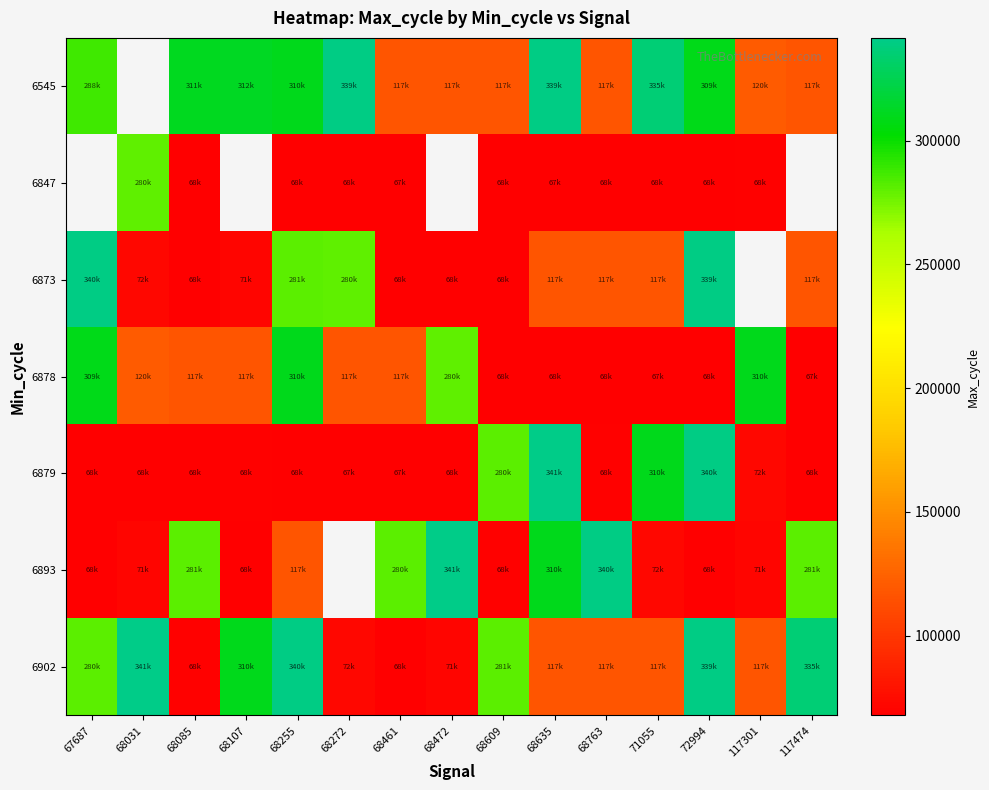

How many series are shown in this chart?

7